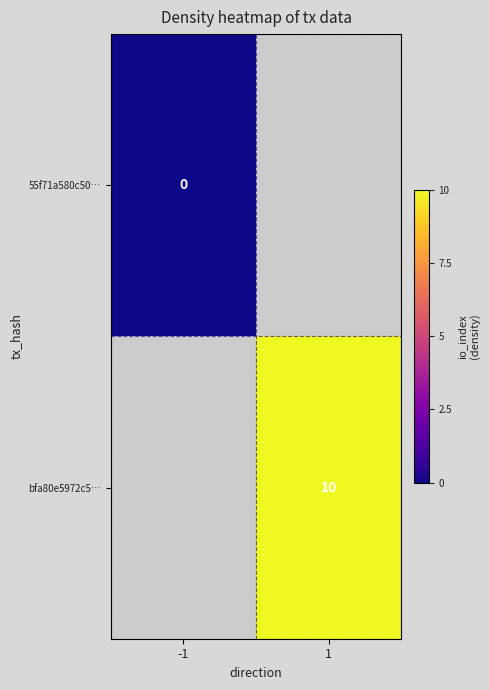

Is it true that bfa80e5972c5… equals 5 at 1?

False